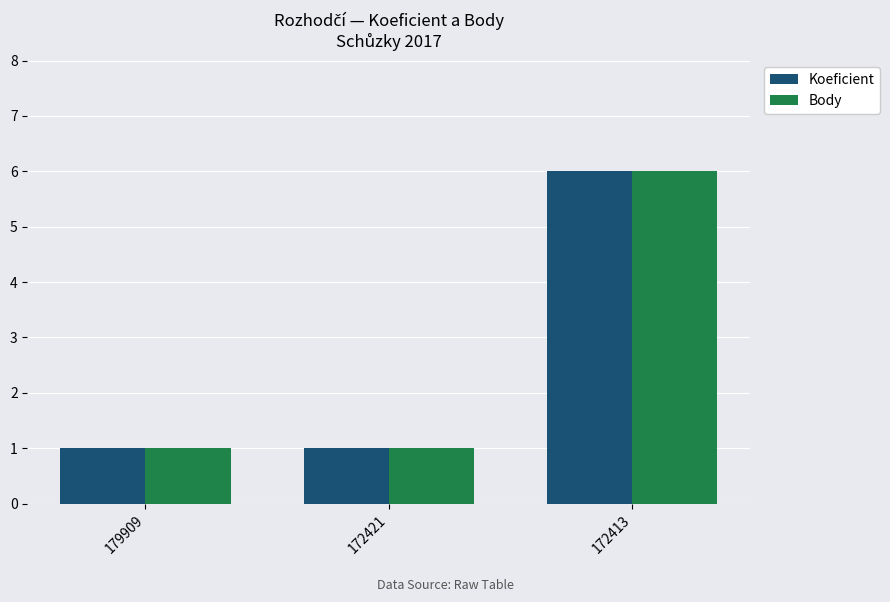

Is it true that Koeficient equals 1 at 172421?

True